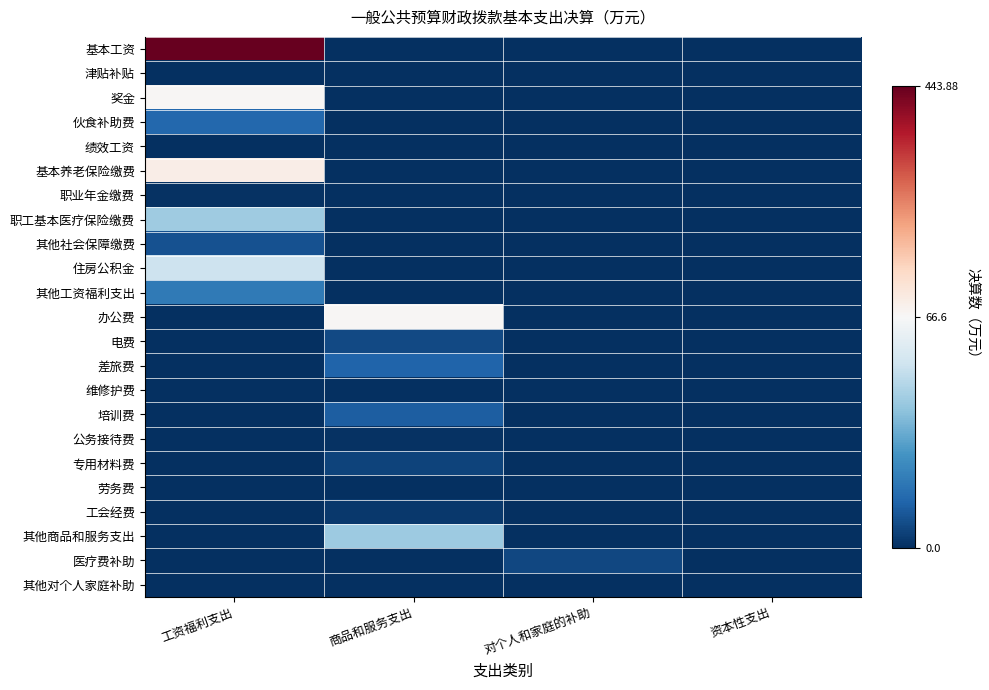

Reading left to right, list all the values displayed in this chart.

基本工资: 工资福利支出=443.9	商品和服务支出=0.0	对个人和家庭的补助=0.0	资本性支出=0.0
津贴补贴: 工资福利支出=0.0	商品和服务支出=0.0	对个人和家庭的补助=0.0	资本性支出=0.0
奖金: 工资福利支出=70.1	商品和服务支出=0.0	对个人和家庭的补助=0.0	资本性支出=0.0
伙食补助费: 工资福利支出=14.2	商品和服务支出=0.0	对个人和家庭的补助=0.0	资本性支出=0.0
绩效工资: 工资福利支出=0.0	商品和服务支出=0.0	对个人和家庭的补助=0.0	资本性支出=0.0
基本养老保险缴费: 工资福利支出=92.9	商品和服务支出=0.0	对个人和家庭的补助=0.0	资本性支出=0.0
职业年金缴费: 工资福利支出=0.7	商品和服务支出=0.0	对个人和家庭的补助=0.0	资本性支出=0.0
职工基本医疗保险缴费: 工资福利支出=43.1	商品和服务支出=0.0	对个人和家庭的补助=0.0	资本性支出=0.0
其他社会保障缴费: 工资福利支出=8.5	商品和服务支出=0.0	对个人和家庭的补助=0.0	资本性支出=0.0
住房公积金: 工资福利支出=52.8	商品和服务支出=0.0	对个人和家庭的补助=0.0	资本性支出=0.0
其他工资福利支出: 工资福利支出=19.6	商品和服务支出=0.0	对个人和家庭的补助=0.0	资本性支出=0.0
办公费: 工资福利支出=0.0	商品和服务支出=72.0	对个人和家庭的补助=0.0	资本性支出=0.0
电费: 工资福利支出=0.0	商品和服务支出=6.4	对个人和家庭的补助=0.0	资本性支出=0.0
差旅费: 工资福利支出=0.0	商品和服务支出=13.4	对个人和家庭的补助=0.0	资本性支出=0.0
维修护费: 工资福利支出=0.0	商品和服务支出=0.3	对个人和家庭的补助=0.0	资本性支出=0.0
培训费: 工资福利支出=0.0	商品和服务支出=11.6	对个人和家庭的补助=0.0	资本性支出=0.0
公务接待费: 工资福利支出=0.0	商品和服务支出=0.6	对个人和家庭的补助=0.0	资本性支出=0.0
专用材料费: 工资福利支出=0.0	商品和服务支出=5.0	对个人和家庭的补助=0.0	资本性支出=0.0
劳务费: 工资福利支出=0.0	商品和服务支出=0.0	对个人和家庭的补助=0.0	资本性支出=0.0
工会经费: 工资福利支出=0.0	商品和服务支出=2.2	对个人和家庭的补助=0.0	资本性支出=0.0
其他商品和服务支出: 工资福利支出=0.0	商品和服务支出=42.6	对个人和家庭的补助=0.0	资本性支出=0.0
医疗费补助: 工资福利支出=0.0	商品和服务支出=0.0	对个人和家庭的补助=6.0	资本性支出=0.0
其他对个人家庭补助: 工资福利支出=0.0	商品和服务支出=0.0	对个人和家庭的补助=0.0	资本性支出=0.0